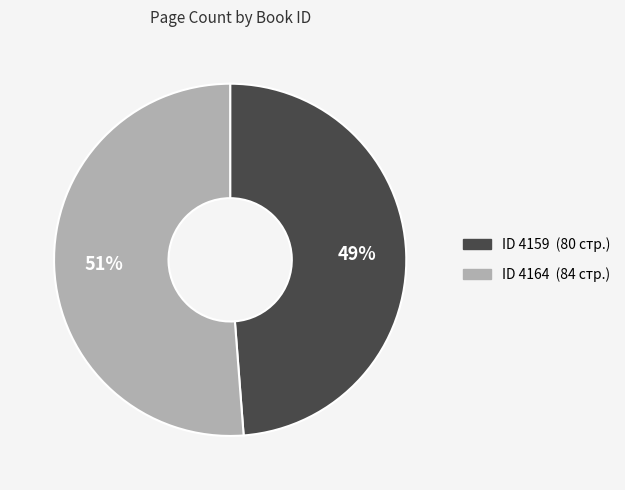

Is there any slice that represents more than half of the pie?

Yes